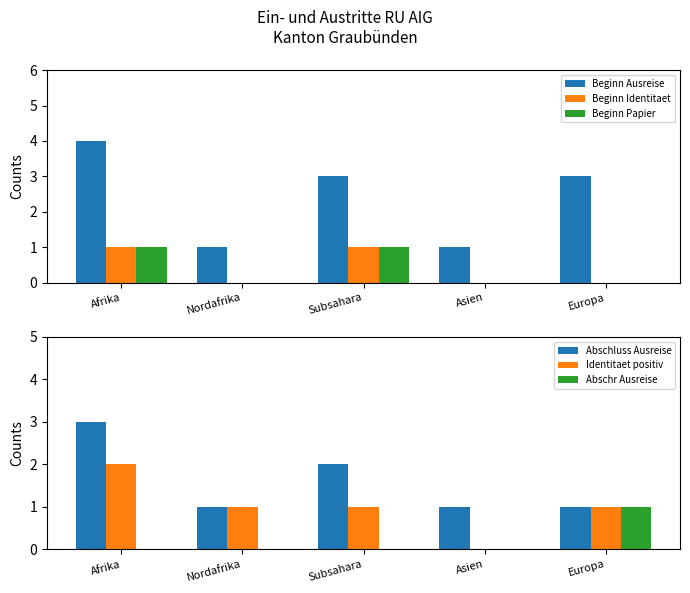

Read the Beginn Ausreise value at Subsahara.

3